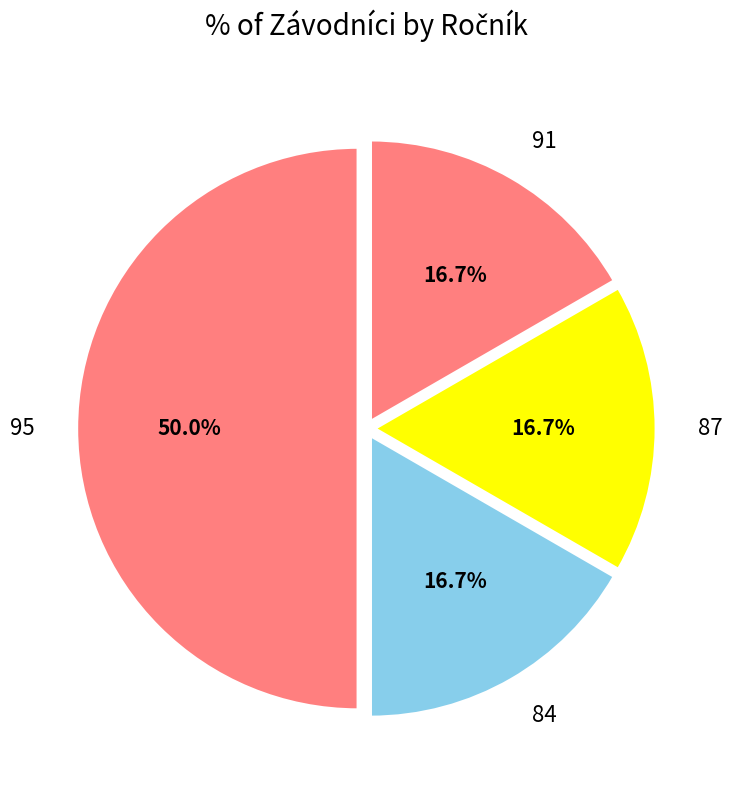

What percentage is NOT represented by 95?

50.0%